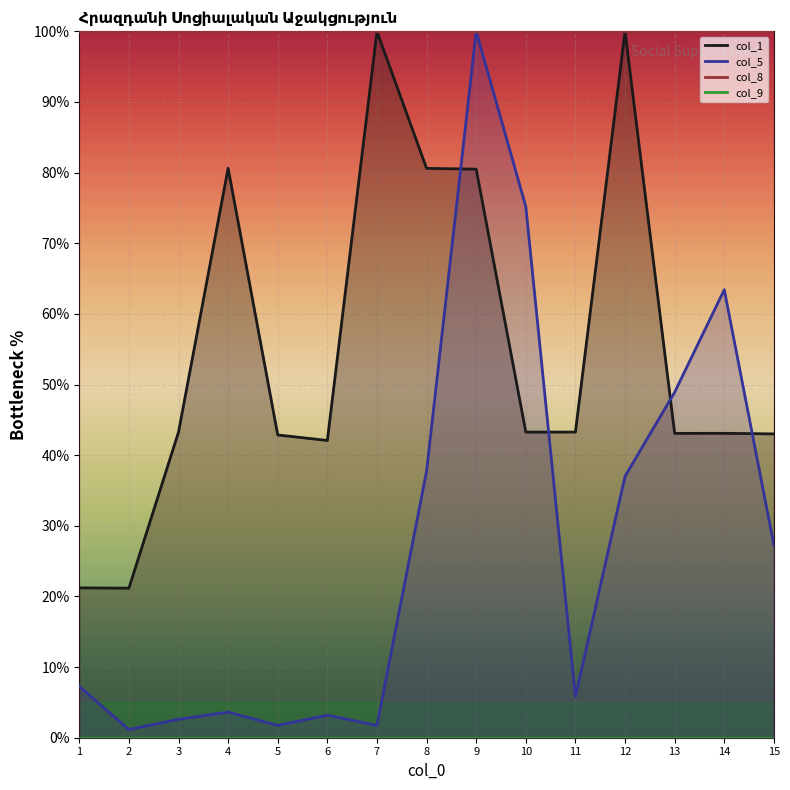

Where does the col_1 series first go above 43?

3